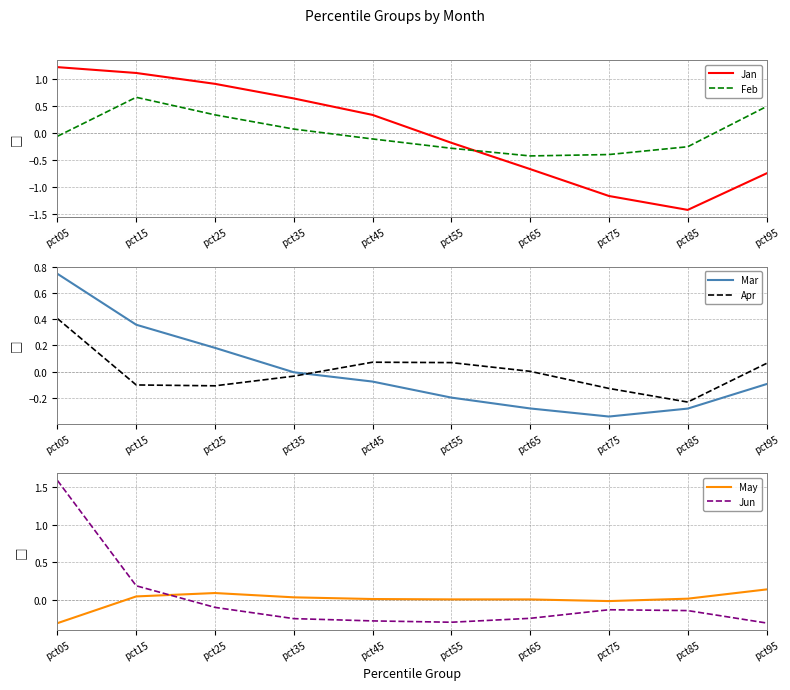

At which category is the sum across all series the highest?

pct05